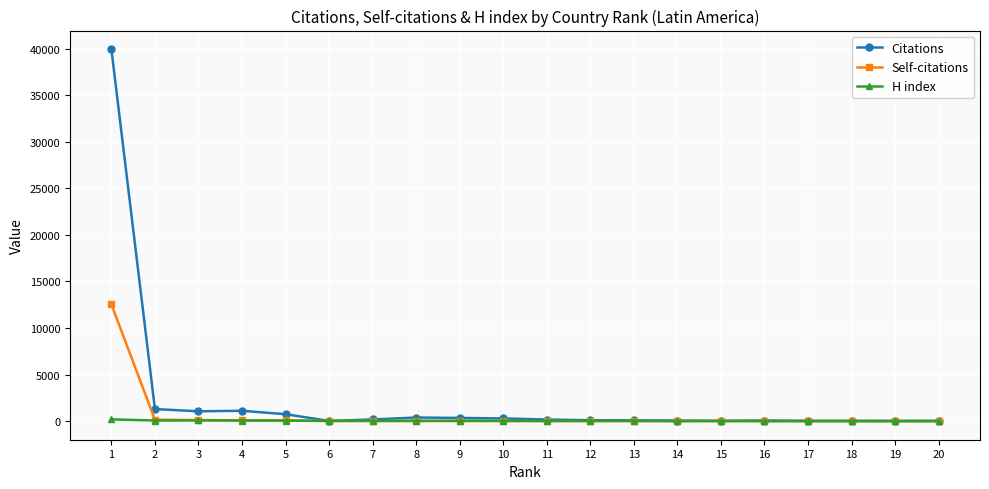

True or false: Citations has more than 2 interior local peaks.

True